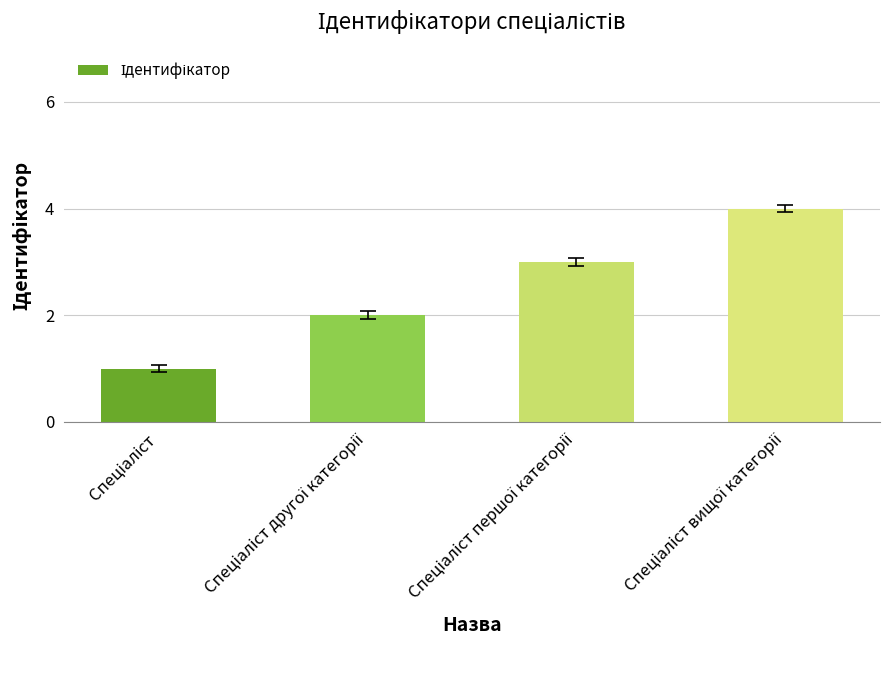

What is the greatest value displayed?

4